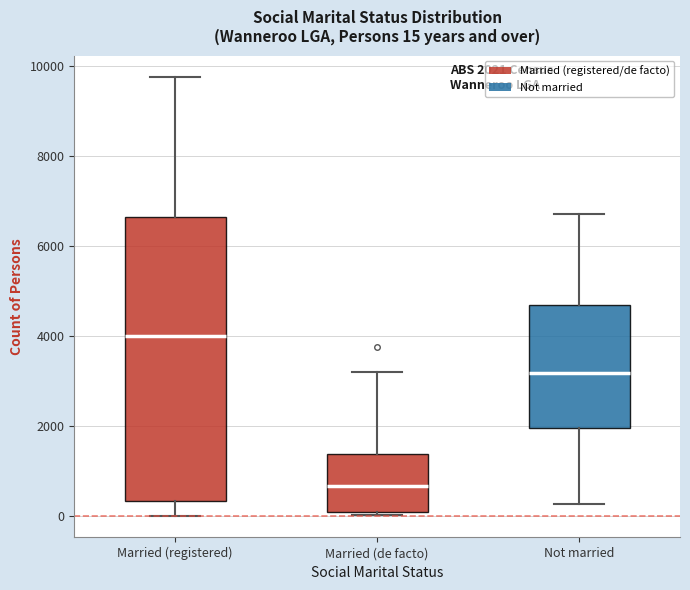

Comparing the boxes themselves (not the whiskers), which one is the tallest?

Married (registered)